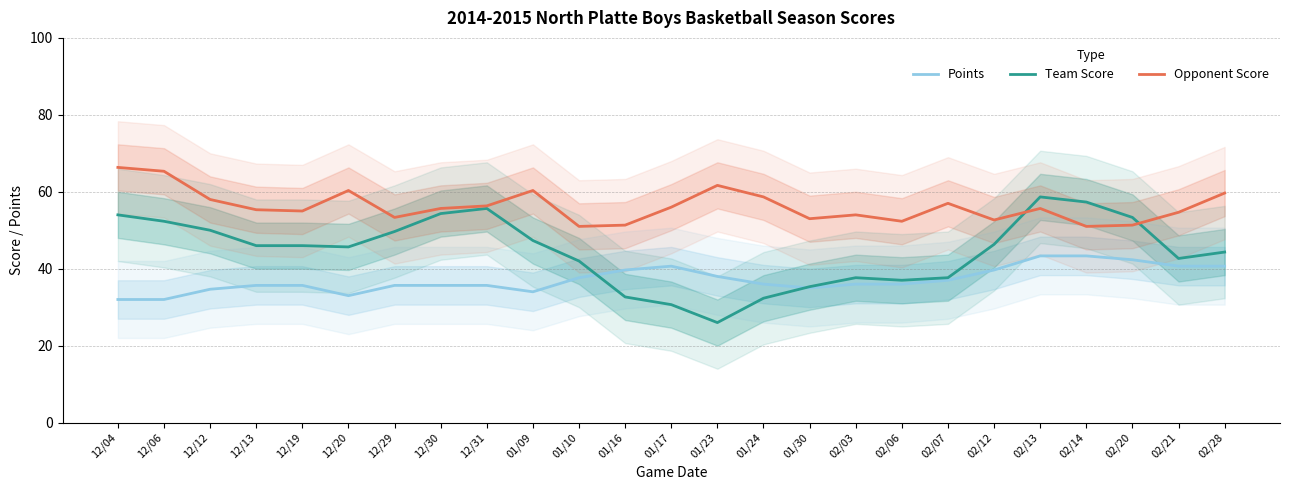

Is the value of Team Score at 02/28 greater than the value of Points at 02/21?

Yes